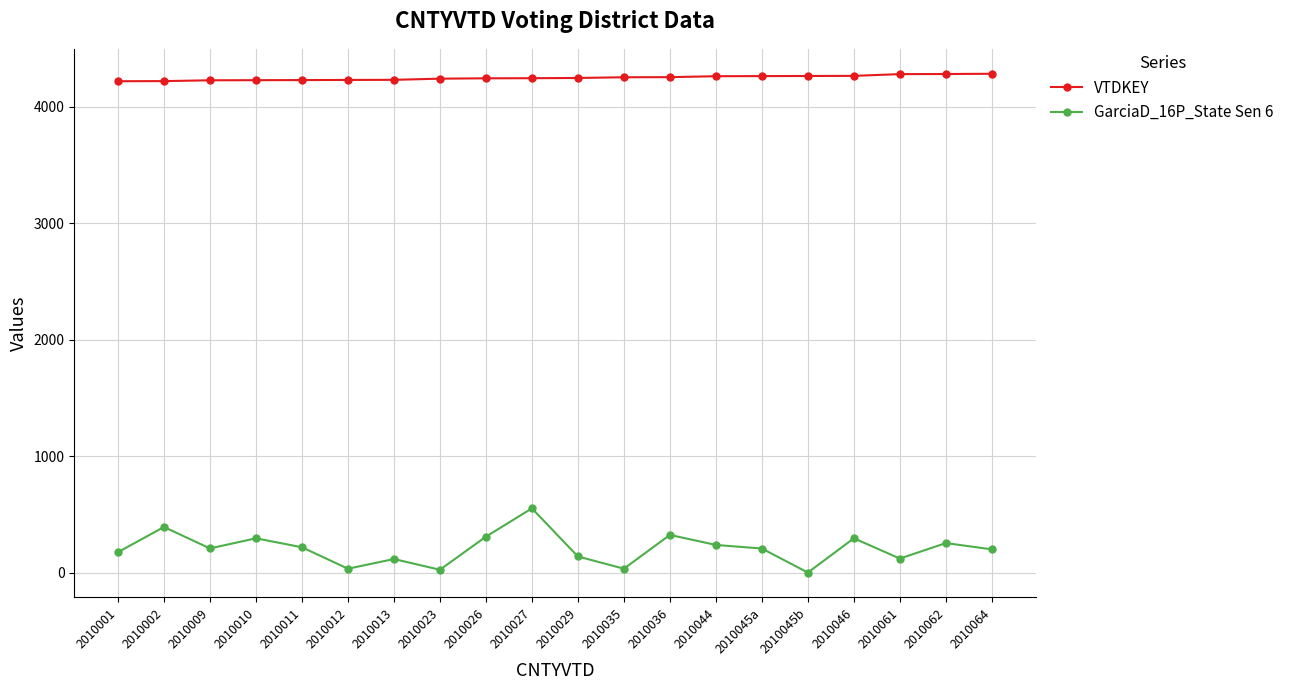

Which series has the widest spread of values?

GarciaD_16P_State Sen 6